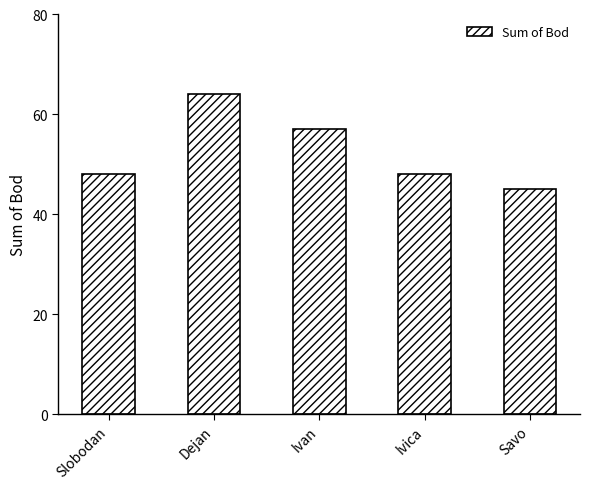

At which category does the chart reach its minimum across all series?

Savo